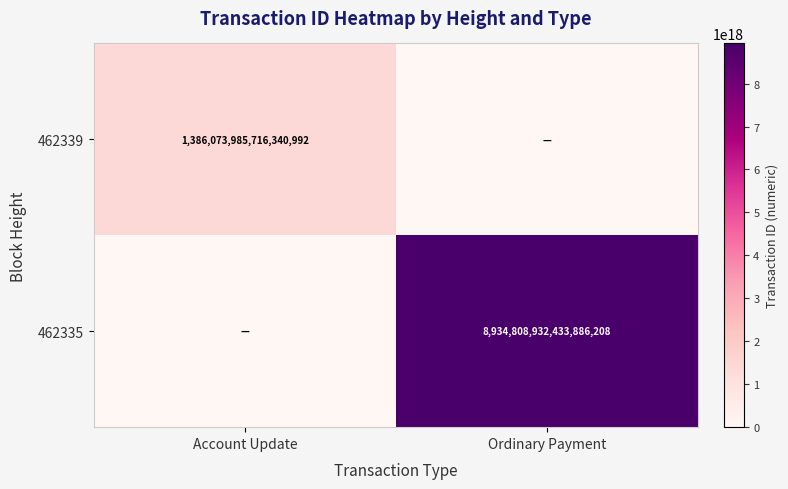

The value of 462339 at Account Update is 1951699296064442112. True or false?

False